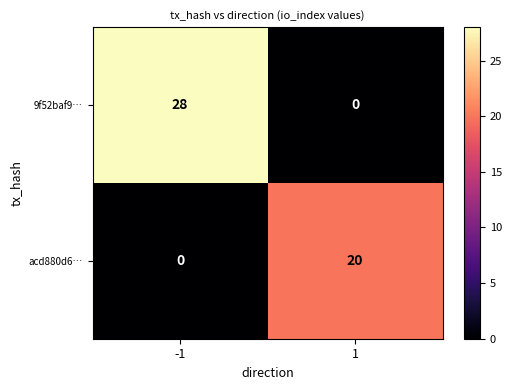

The 9f52baf9… series shows 28 at -1. True or false?

True